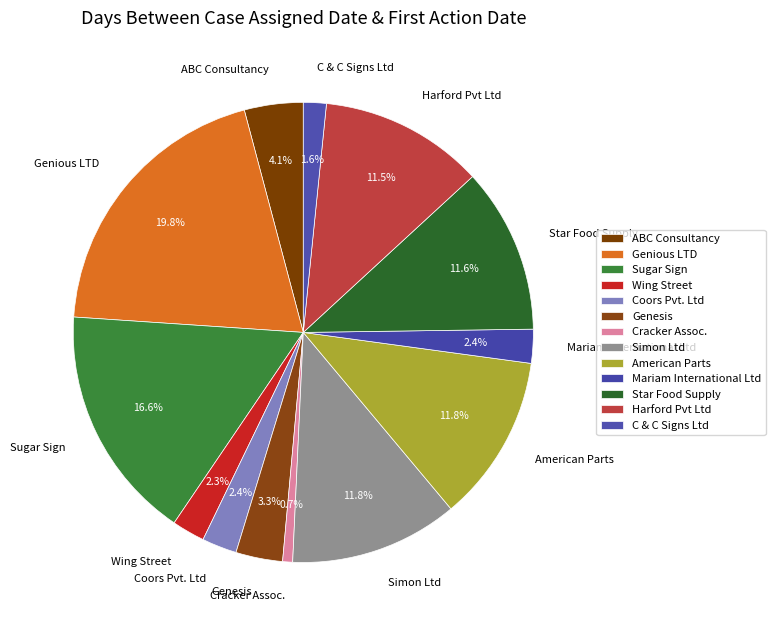

What is the smallest slice in the pie chart?

Cracker Assoc.